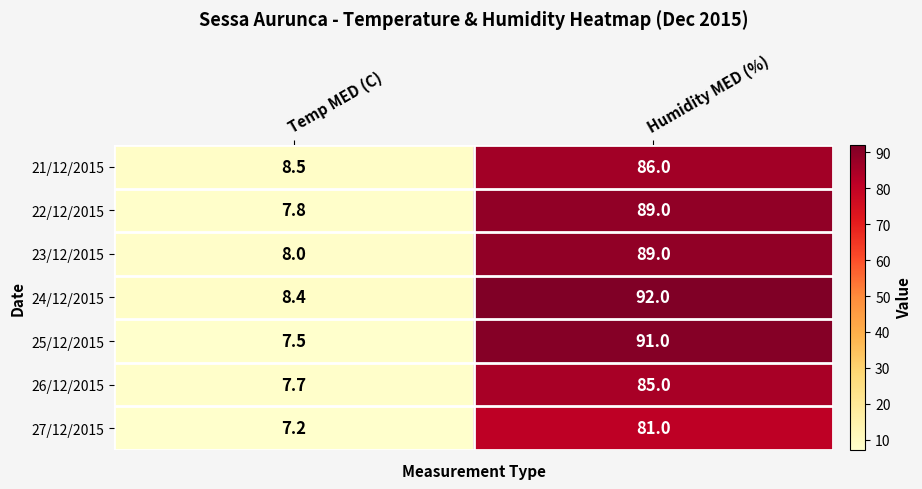

What is the difference between the maximum and minimum values in the 21/12/2015 series?

77.5